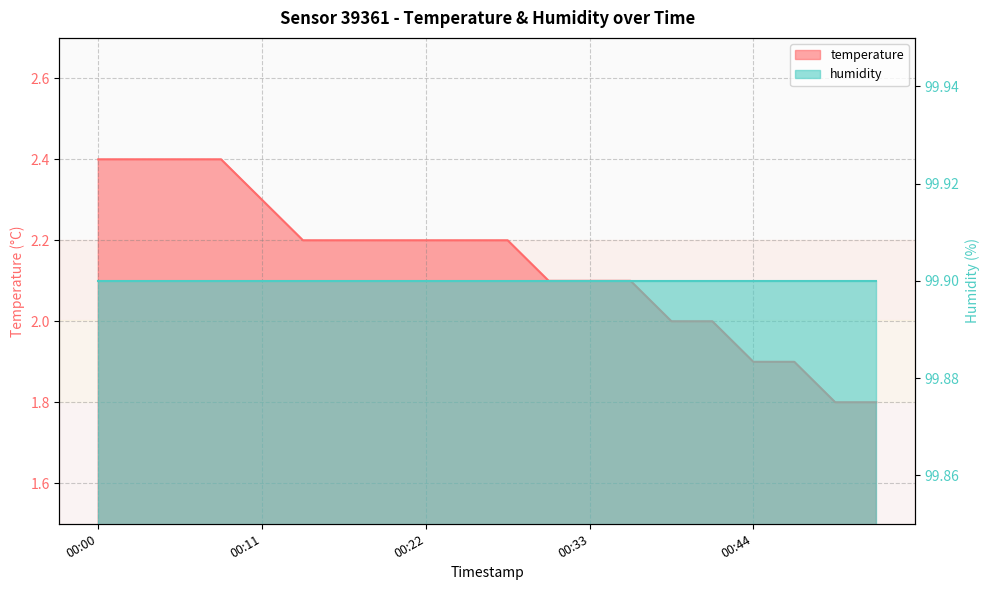

What is the difference between the second highest and second lowest values?

0.6